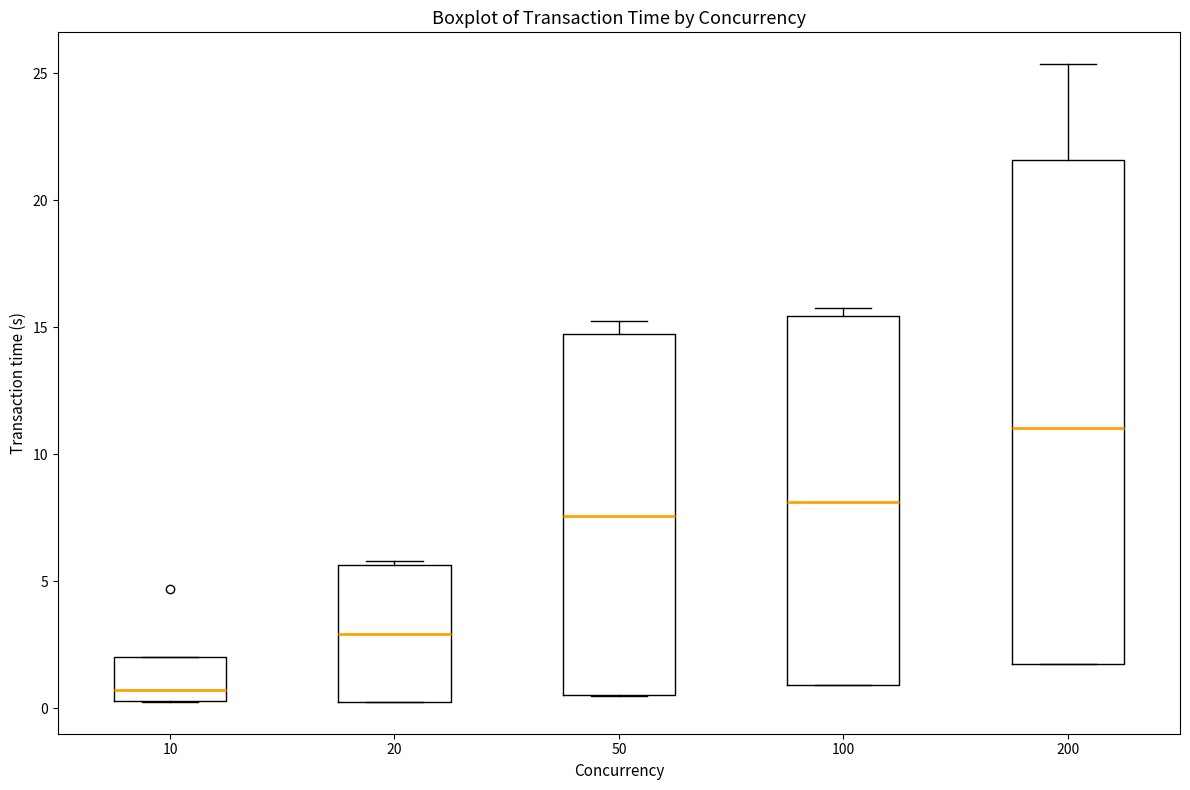

Reading left to right, transcribe this box plot: for each box, give where its median line is, the range the box spans, and where its two whiskers end, as read against the y-axis. The values are not printed on the chart, so give them approximately, as read against the axis.

10: median 0.5 (just above the box's lower edge), box 0.5 to 2.0, whiskers 0.5 to 2.0
20: median 3.0, box 0.5 to 5.5, whiskers 0.5 to 6.0
50: median 7.5, box 0.5 to 14.5, whiskers 0.5 to 15.0
100: median 8.0, box 1.0 to 15.5, whiskers 1.0 to 16.0
200: median 11.0, box 2.0 to 21.5, whiskers 2.0 to 25.5